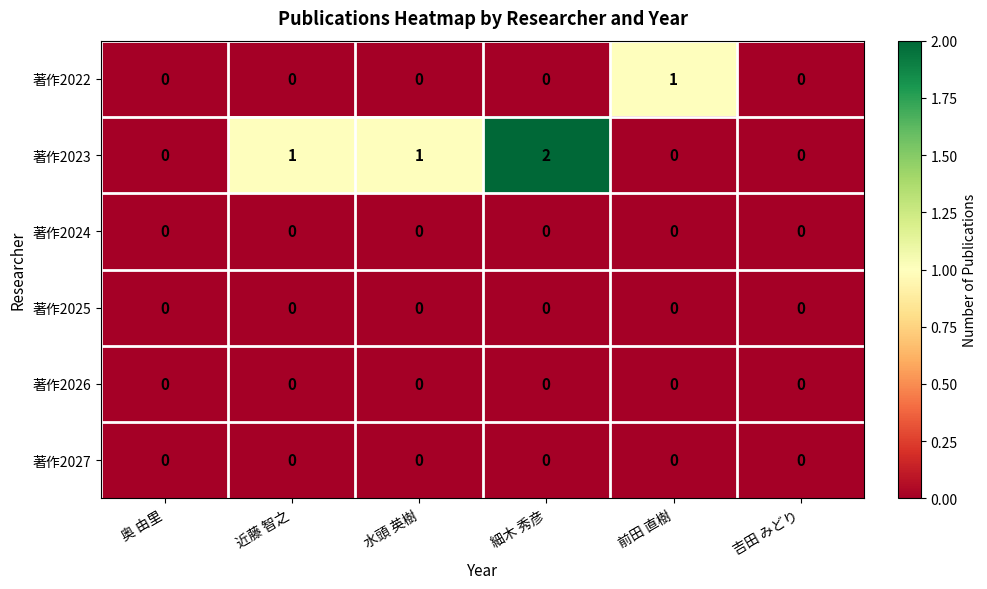

Which label corresponds to the largest value in the chart?

細木 秀彦